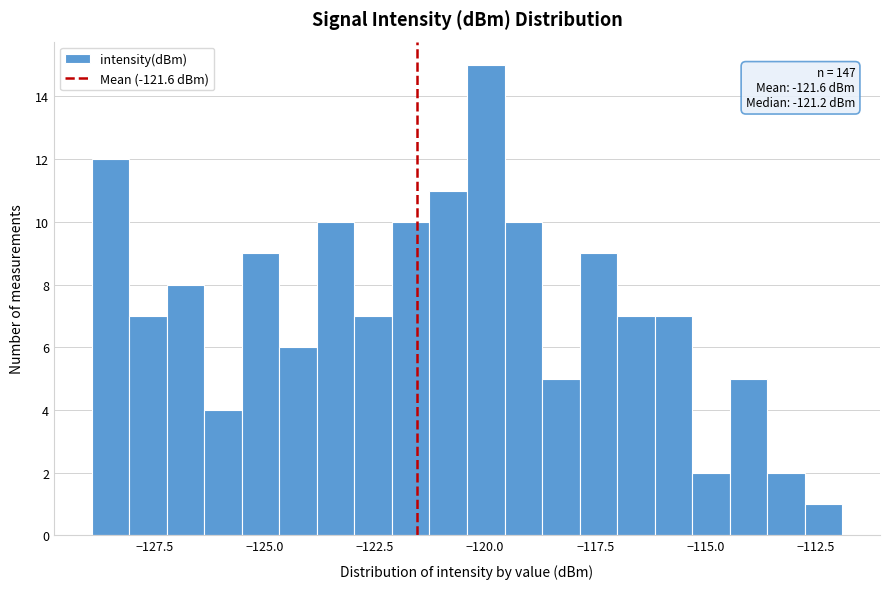

Read against the x-axis, roughly where is the centre of the tallest bar?

-120.0